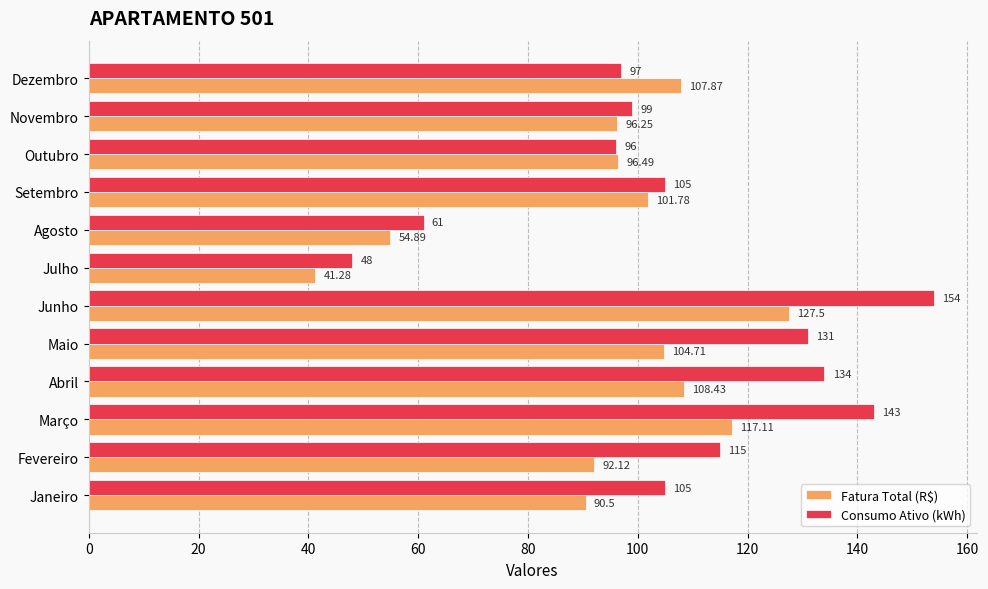

Which category has the highest value in the Fatura Total (R$) series?

Junho